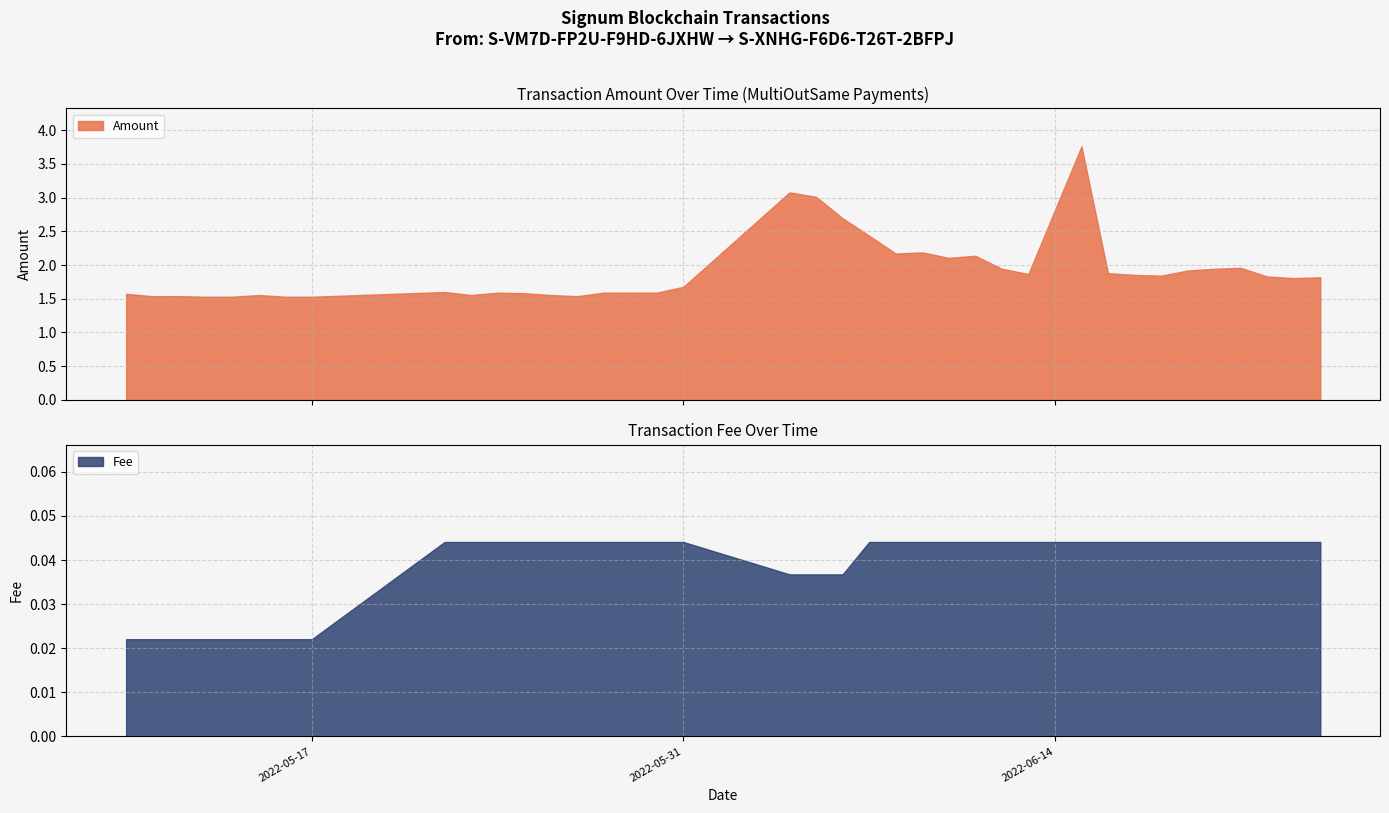

The value of Fee at 2022-06-23 is 0.0. True or false?

True